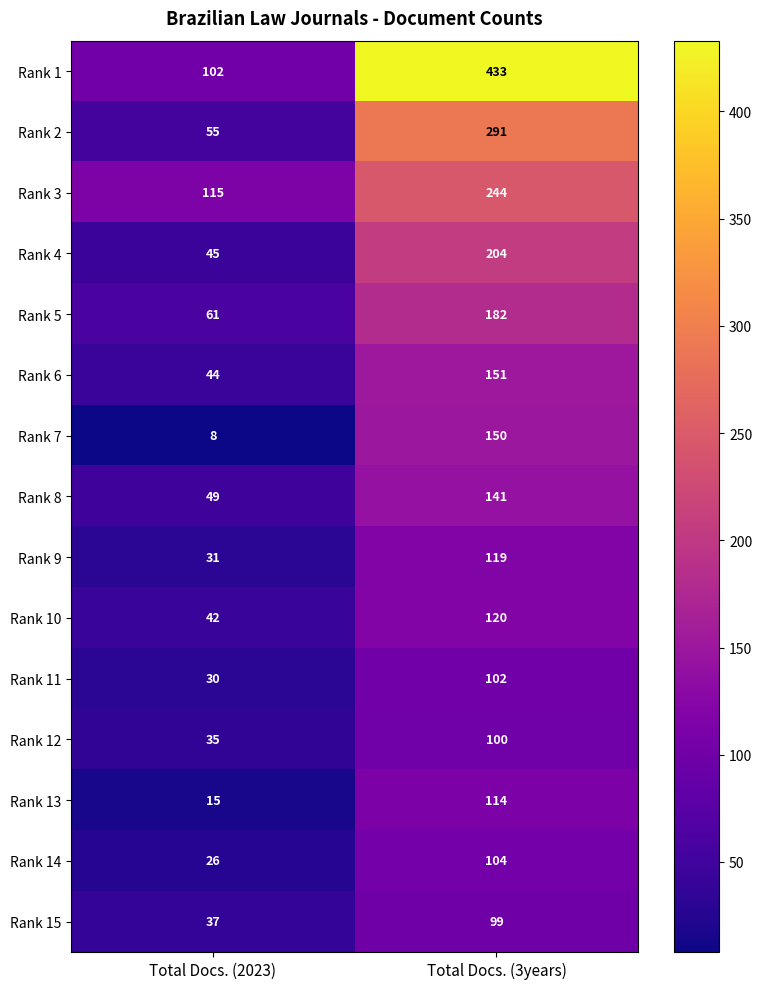

Reading right to left, transcribe all the data shown in this chart.

Rank 1: 433	102
Rank 2: 291	55
Rank 3: 244	115
Rank 4: 204	45
Rank 5: 182	61
Rank 6: 151	44
Rank 7: 150	8
Rank 8: 141	49
Rank 9: 119	31
Rank 10: 120	42
Rank 11: 102	30
Rank 12: 100	35
Rank 13: 114	15
Rank 14: 104	26
Rank 15: 99	37